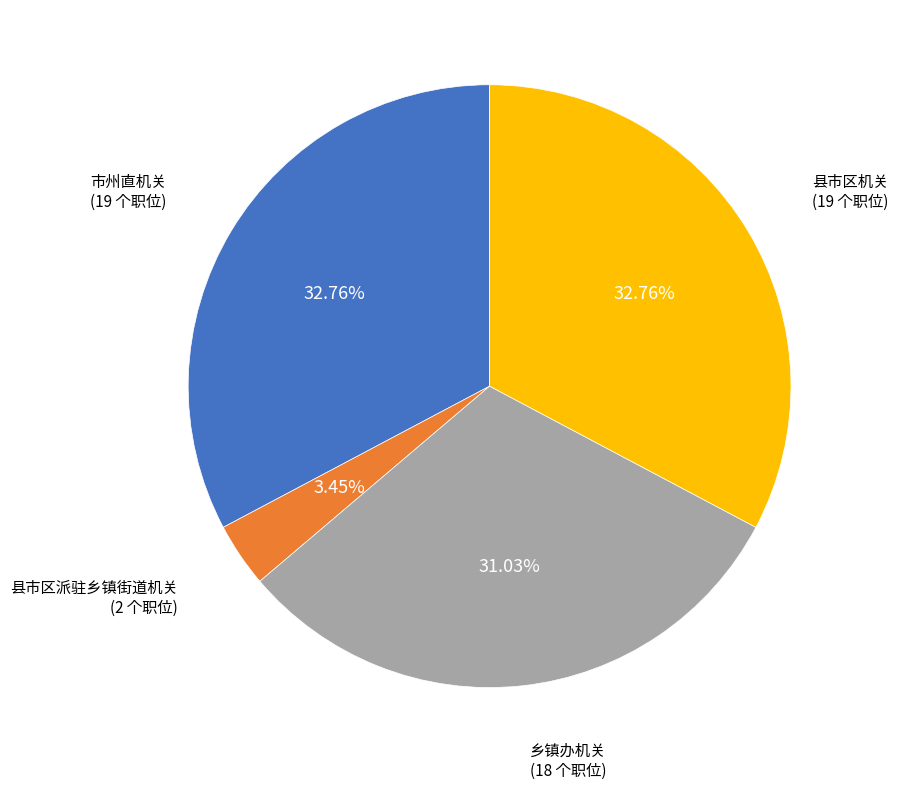

Does any single category account for the majority?

No